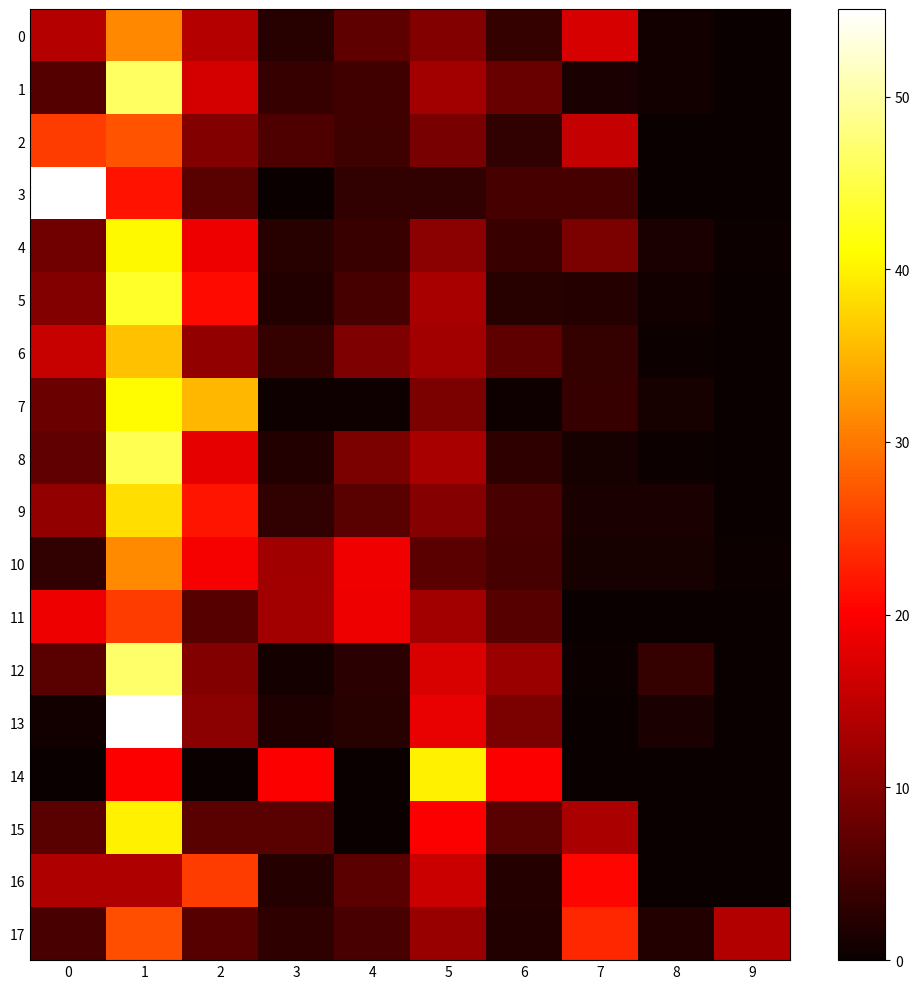

Reading left to right, what are all the values shown in this chart?

0: 0=14.1	1=31.3	2=14.0	3=2.4	4=7.0	5=9.9	6=3.5	7=16.9	8=0.9	9=0.1
1: 0=6.0	1=46.3	2=16.6	3=3.7	4=4.6	5=12.7	6=7.9	7=1.4	8=0.6	9=0.1
2: 0=25.0	1=26.9	2=10.1	3=5.8	4=4.3	5=9.1	6=3.4	7=15.4	8=0.0	9=0.0
3: 0=55.0	1=21.7	2=6.7	3=0.0	4=3.3	5=3.3	6=5.0	7=5.0	8=0.0	9=0.0
4: 0=8.6	1=40.5	2=18.7	3=2.4	4=4.0	5=10.7	6=4.1	7=9.4	8=1.3	9=0.3
5: 0=9.9	1=43.4	2=20.9	3=2.1	4=5.1	5=13.0	6=2.5	7=2.3	8=0.7	9=0.1
6: 0=15.7	1=36.1	2=11.3	3=3.6	4=9.7	5=12.6	6=6.9	7=3.6	8=0.4	9=0.0
7: 0=8.0	1=40.7	2=35.2	3=0.6	4=0.6	5=9.3	6=0.6	7=3.7	8=1.2	9=0.0
8: 0=7.1	1=45.6	2=18.1	3=2.0	4=9.4	5=13.1	6=3.1	7=1.1	8=0.4	9=0.0
9: 0=11.3	1=38.5	2=21.9	3=3.4	4=6.6	5=10.3	6=5.3	7=1.3	8=1.3	9=0.1
10: 0=3.4	1=31.4	2=19.5	3=12.4	4=19.0	5=6.8	6=5.0	7=1.1	8=1.1	9=0.2
11: 0=18.8	1=25.0	2=6.2	3=12.5	4=18.8	5=12.5	6=6.2	7=0.0	8=0.0	9=0.0
12: 0=6.5	1=46.8	2=10.1	3=1.0	4=2.6	5=17.2	6=12.0	7=0.3	8=3.6	9=0.0
13: 0=0.8	1=55.1	2=10.7	3=1.9	4=2.5	5=18.4	6=9.3	7=0.0	8=1.4	9=0.0
14: 0=0.0	1=20.0	2=0.0	3=20.0	4=0.0	5=40.0	6=20.0	7=0.0	8=0.0	9=0.0
15: 0=6.7	1=40.0	2=6.7	3=6.7	4=0.0	5=20.0	6=6.7	7=13.3	8=0.0	9=0.0
16: 0=13.6	1=13.6	2=25.0	3=2.3	4=6.8	5=15.9	6=2.3	7=20.5	8=0.0	9=0.0
17: 0=5.3	1=26.6	2=6.4	3=3.2	4=5.3	5=11.7	6=2.1	7=23.4	8=2.1	9=13.8